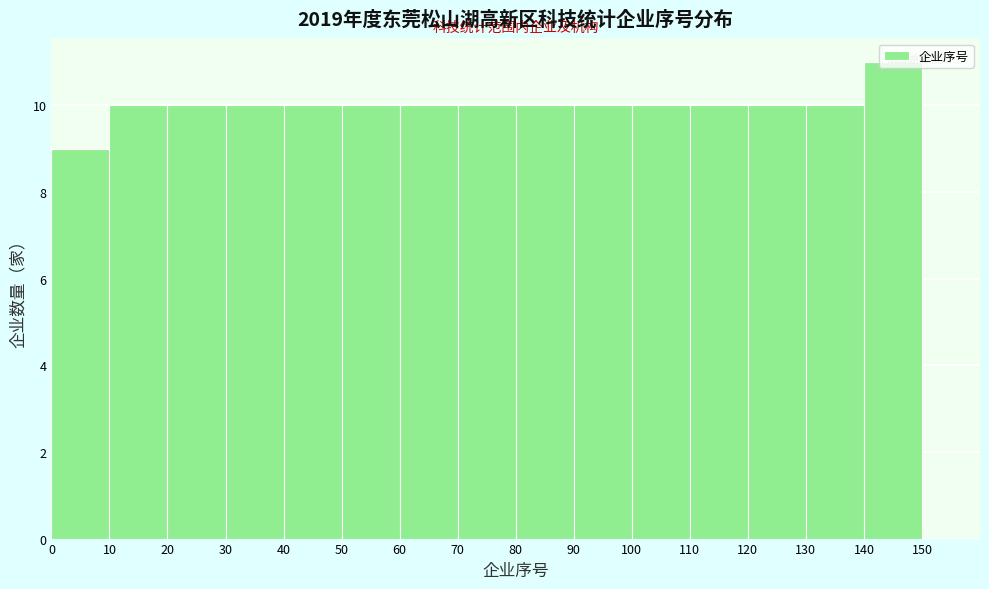

What is the height of the bar covering 70 to 80 on the x-axis? The values are not printed on the chart, so give them approximately, as read against the axis.

10